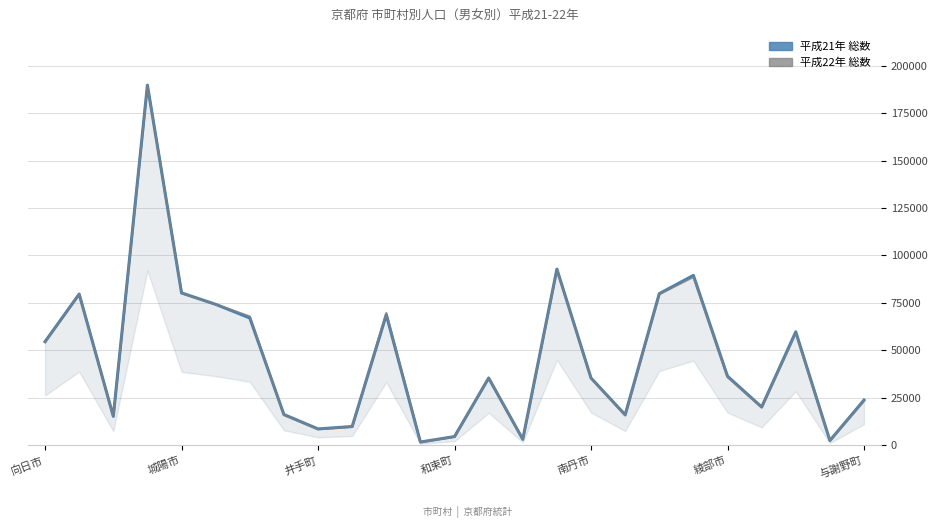

How many interior local peaks does the 平成21年 総数 series have?

7